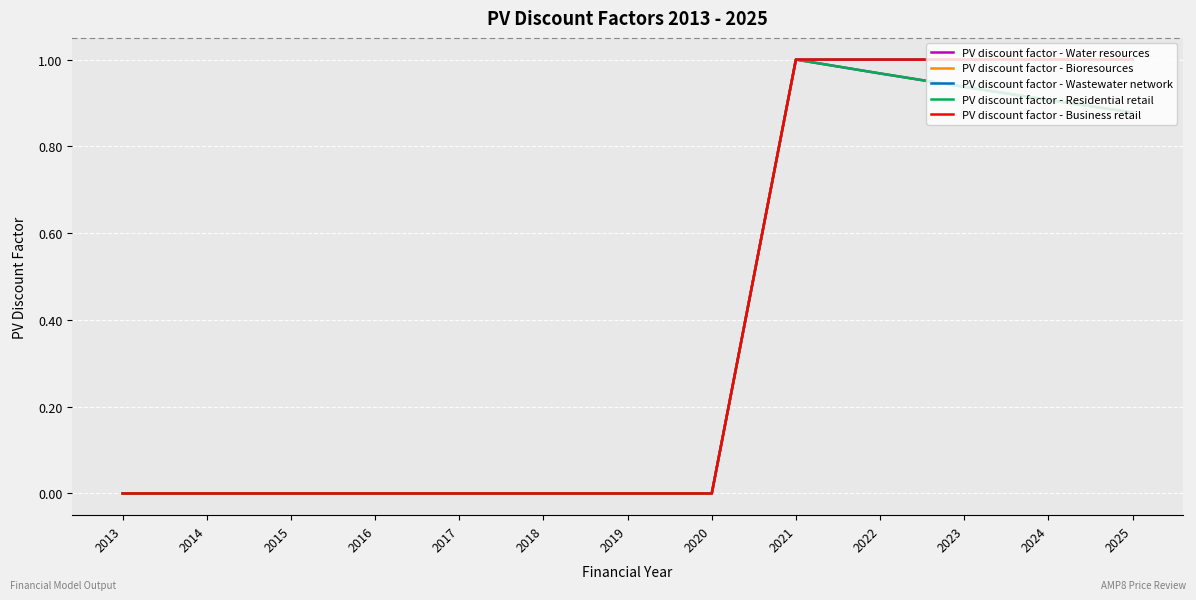

List the series in order of their peak value, highest first.

PV discount factor - Water resources, PV discount factor - Bioresources, PV discount factor - Wastewater network, PV discount factor - Residential retail, PV discount factor - Business retail